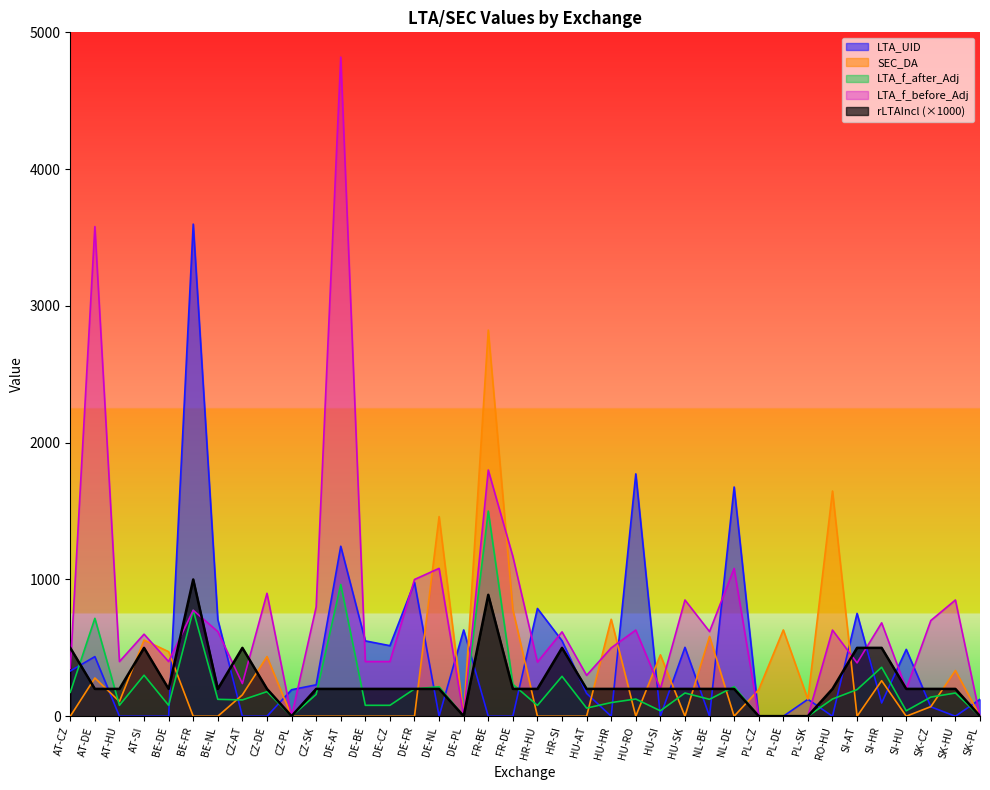

What is the total value across all series at AT-DE?

5211.9